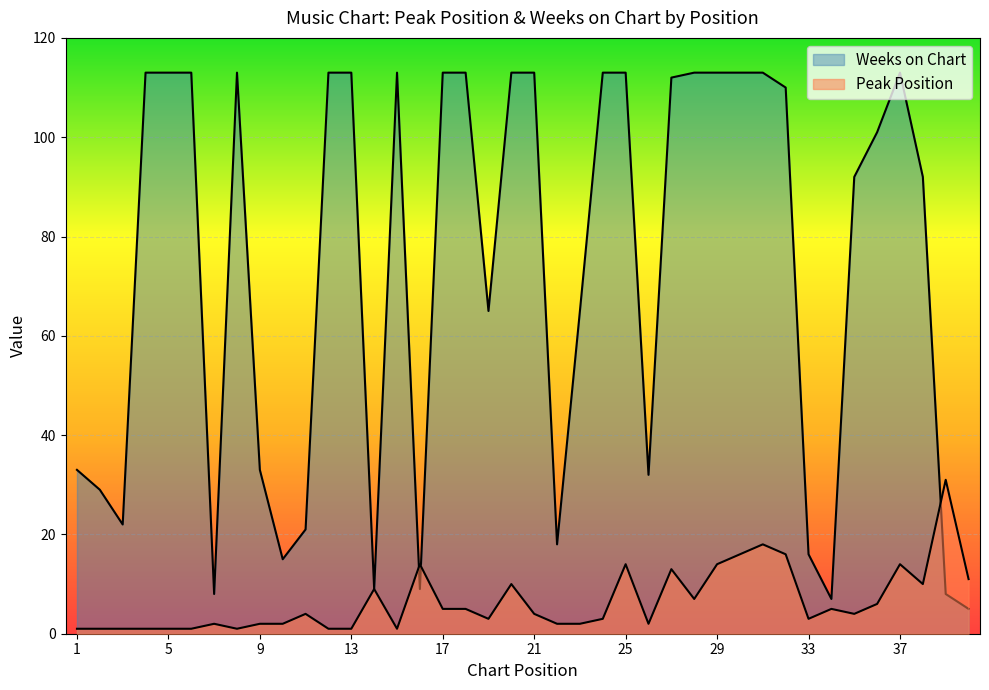

Which series changed the most between 19 and 36?

Weeks on Chart